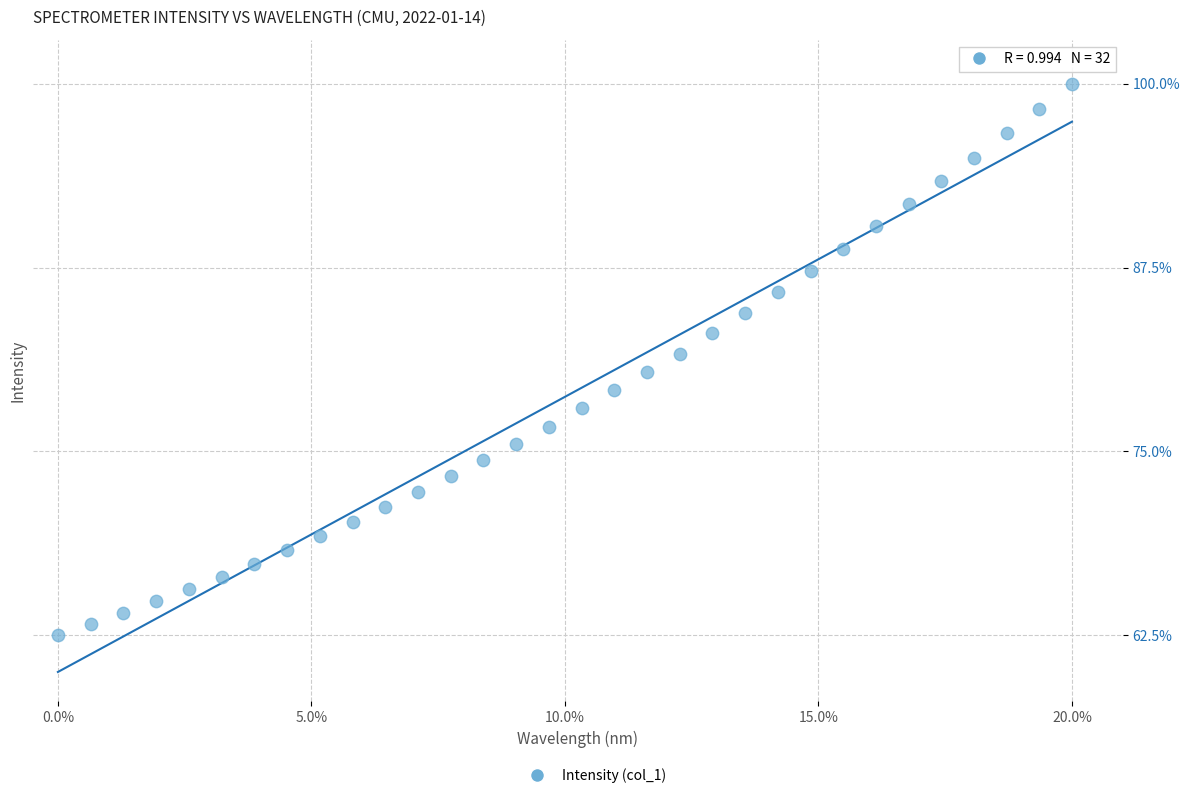

What is the range of X values (max minus min)?

20.0